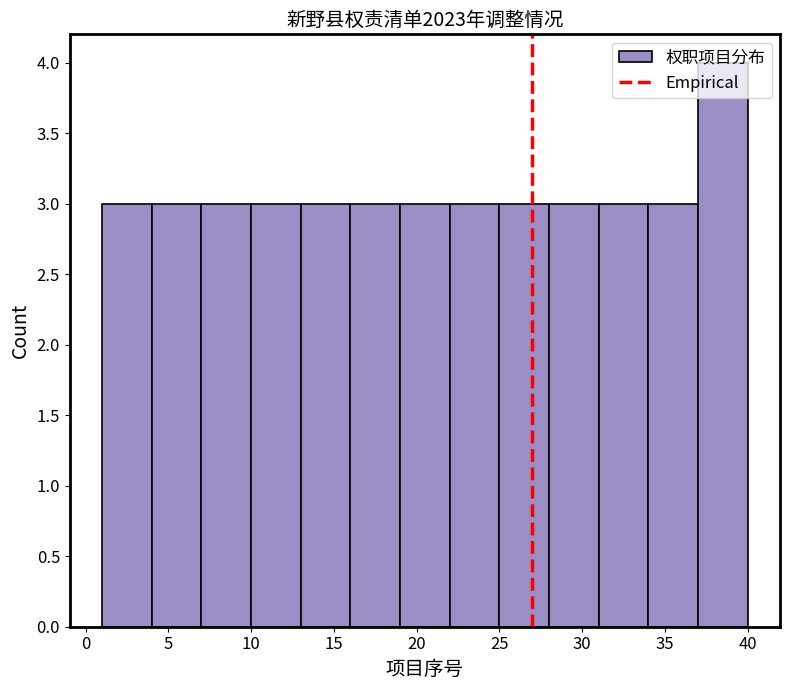

What is the height of the bar covering 4 to 7 on the x-axis? The values are not printed on the chart, so give them approximately, as read against the axis.

3